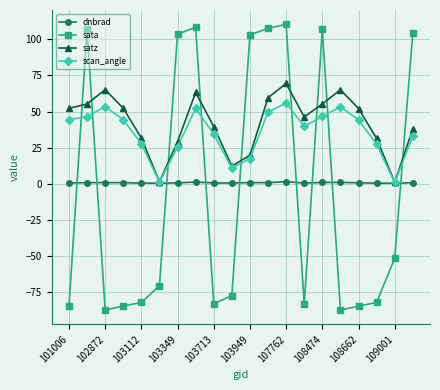

Which series has the widest spread of values?

sata